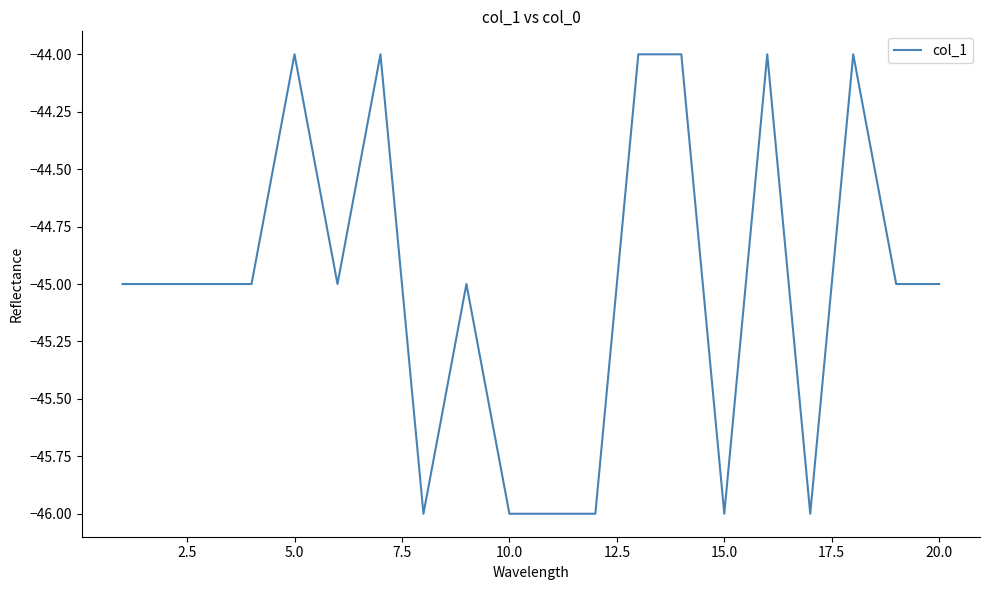

What is the minimum value shown in the chart?

-46